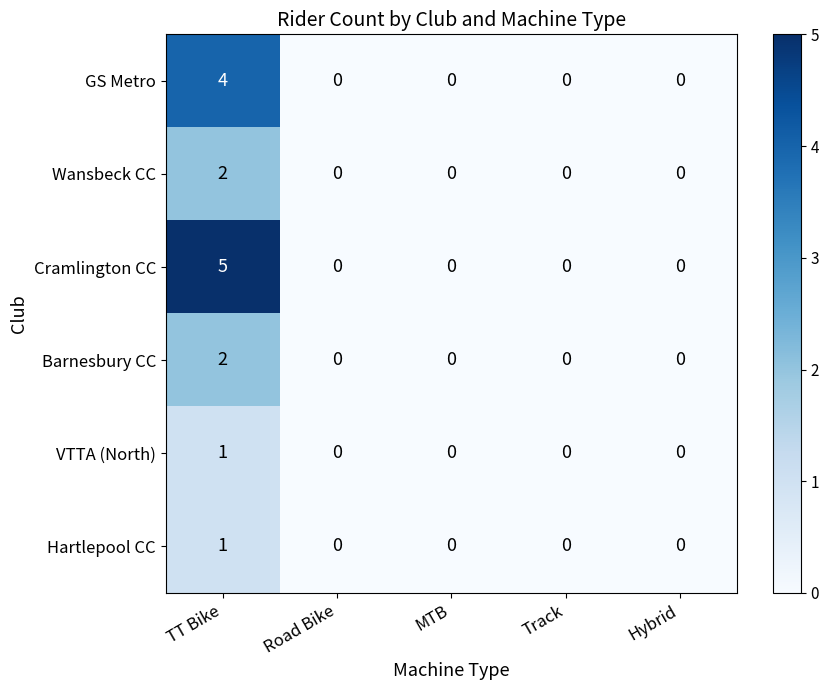

Is it true that VTTA (North) equals -1 at Track?

False